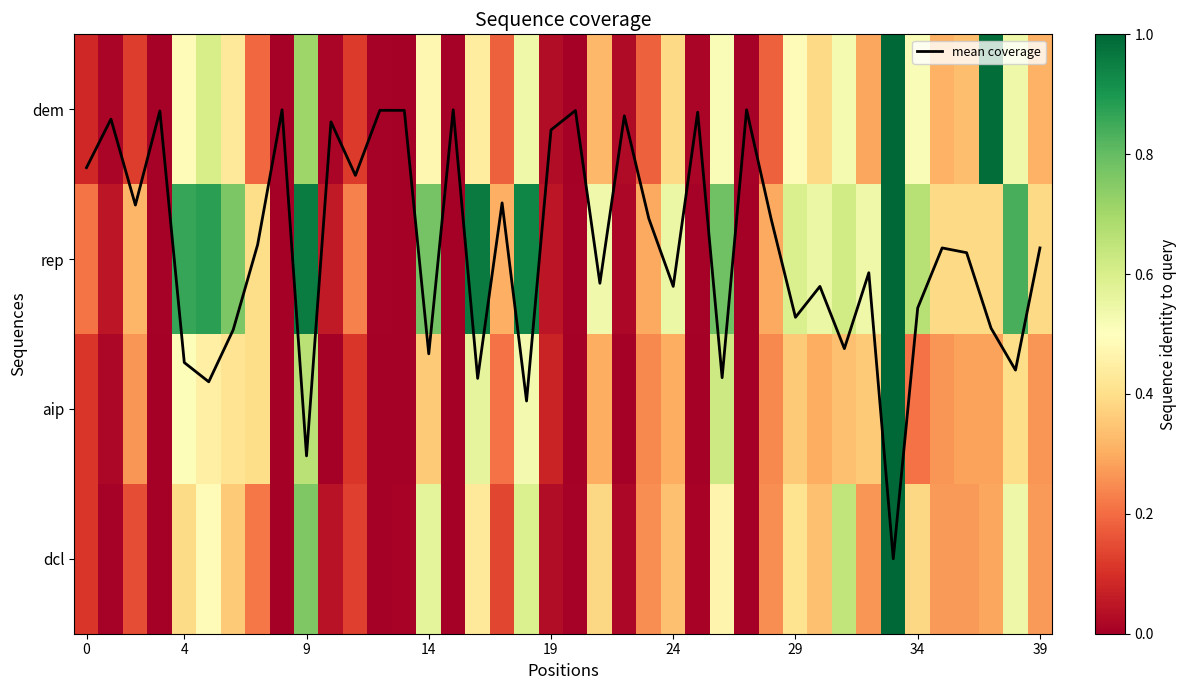

How many distinct data groups are displayed?

5